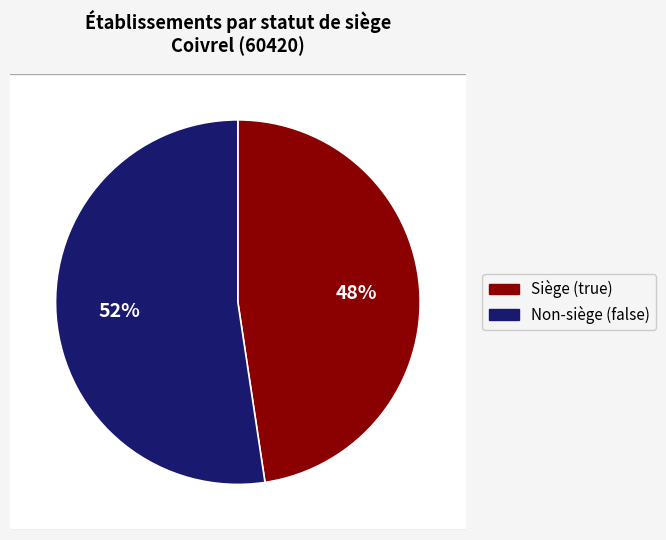

How many slices are in this pie chart?

2